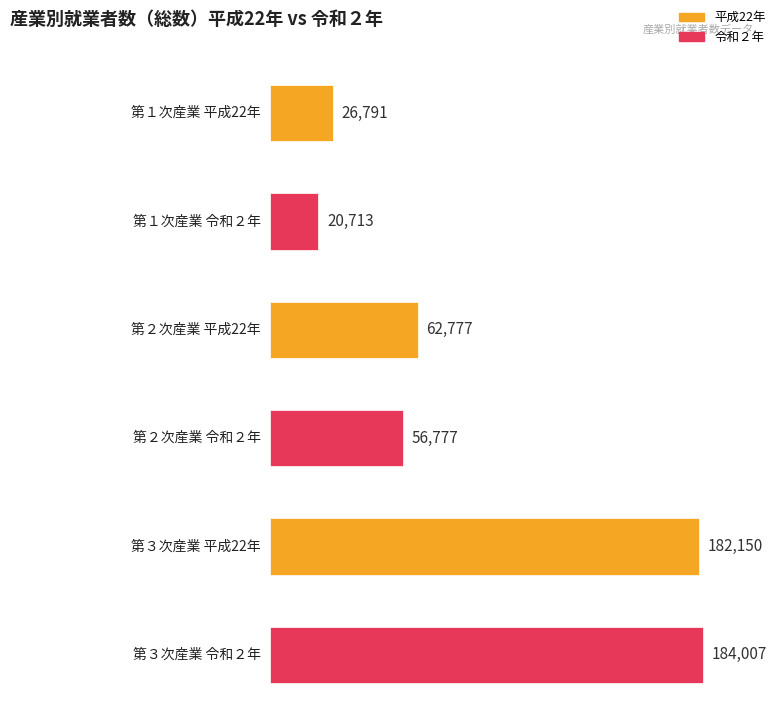

What is the sum of the 平成22年 values at 第１次産業 and 第３次産業?

208941